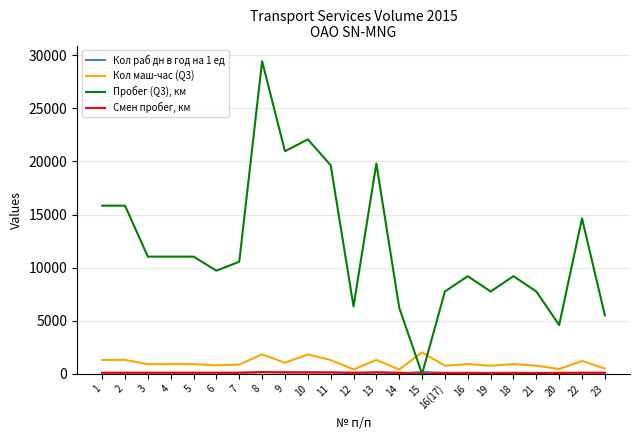

At which category is the sum across all series the highest?

8